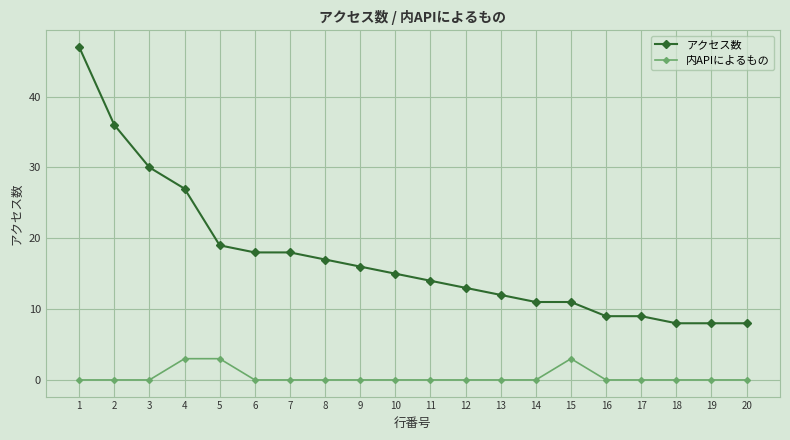

List the series in order of their peak value, lowest first.

内APIによるもの, アクセス数